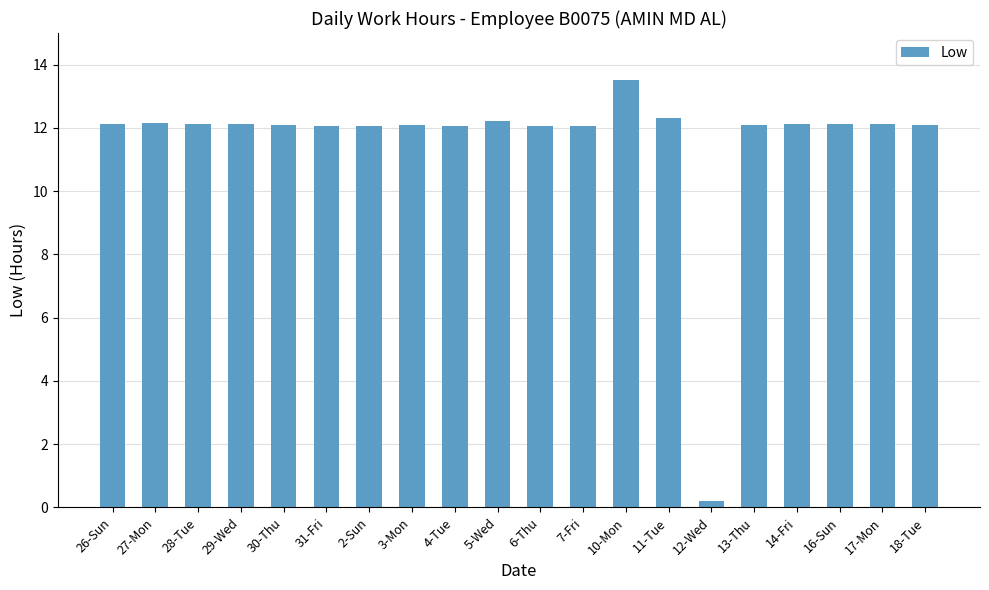

The value at 6-Thu is 4.0. True or false?

False